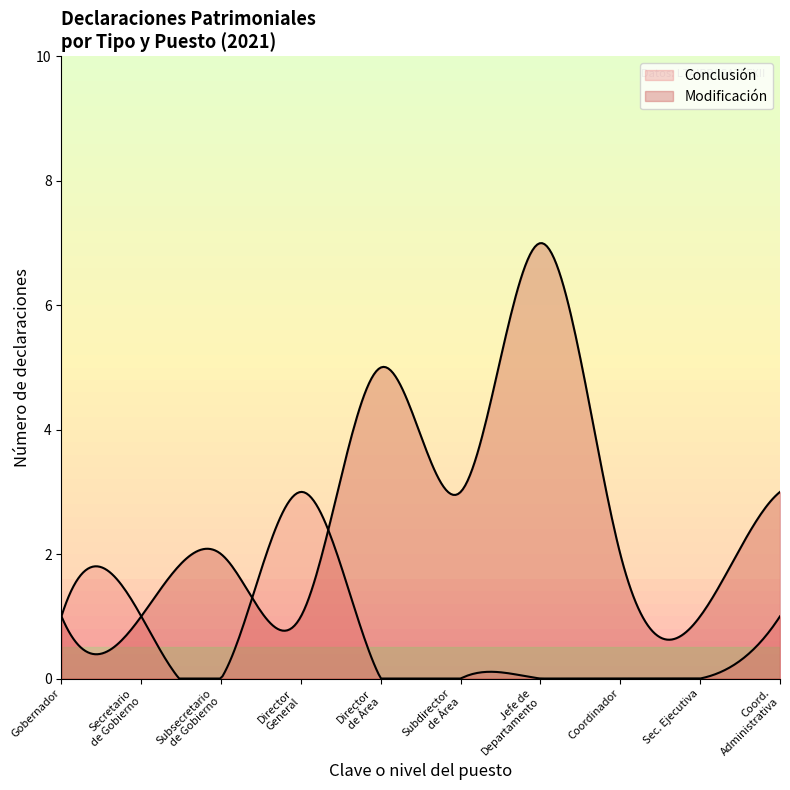

What is the label of the 4th point from the left?

Director General